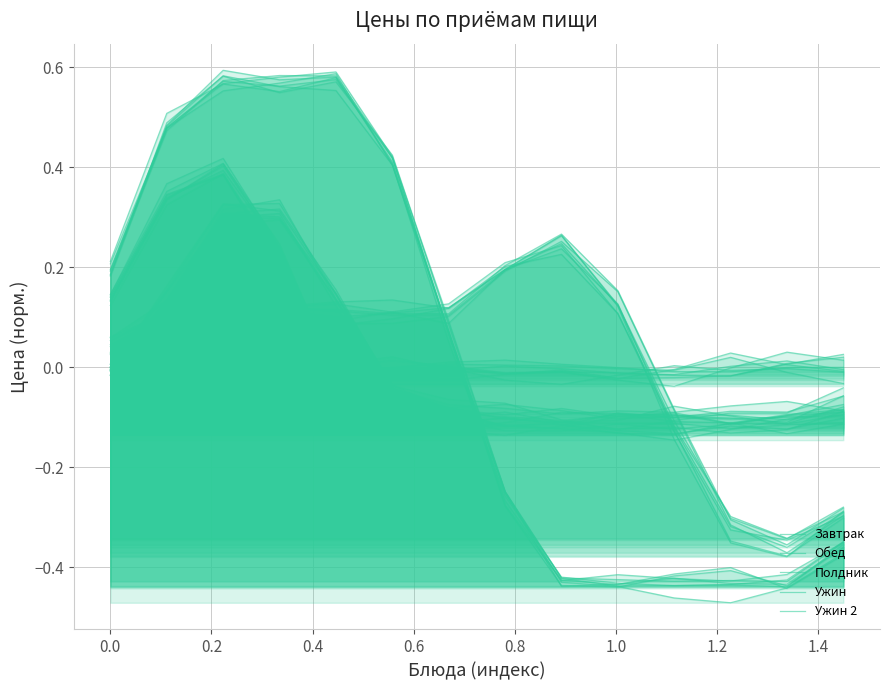

True or false: Ужин 2 has a value of -0.0 at −0.2.

True